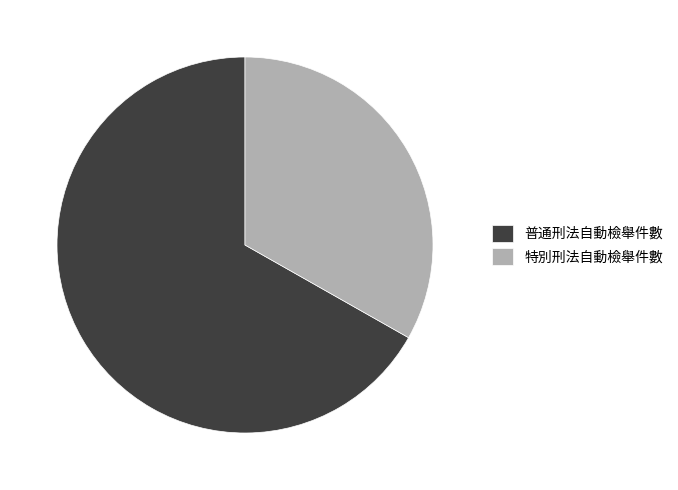

Combined, do 特別刑法自動檢舉件數 and 普通刑法自動檢舉件數 account for over 50%?

Yes